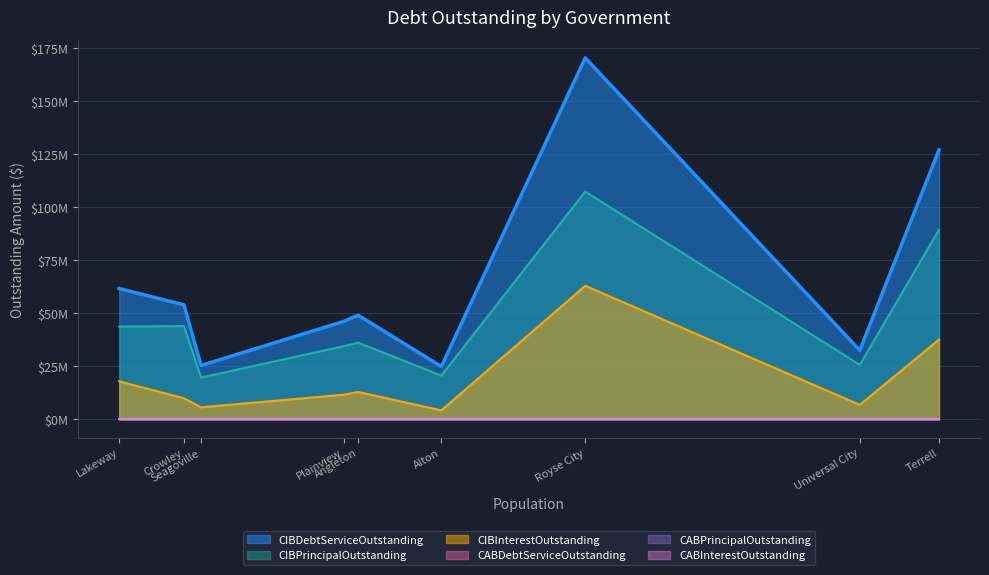

What is the sum of all CIBPrincipalOutstanding values?

420919000.0